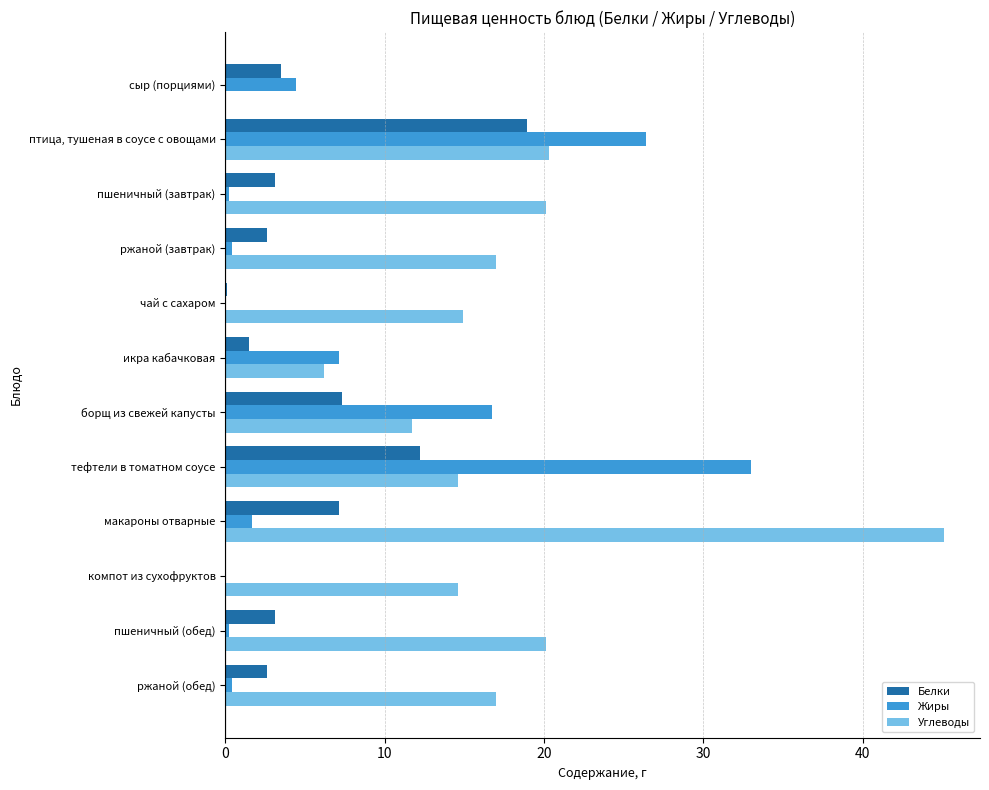

At which label does Белки reach its peak?

птица, тушеная в соусе с овощами